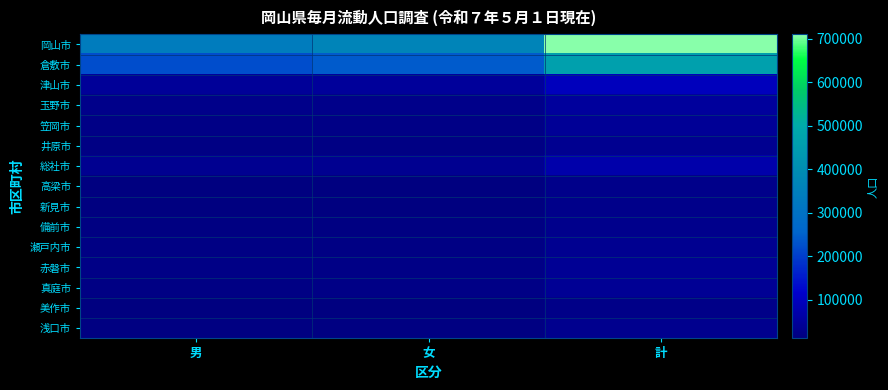

At how many categories does at least one series exceed 385870?

1